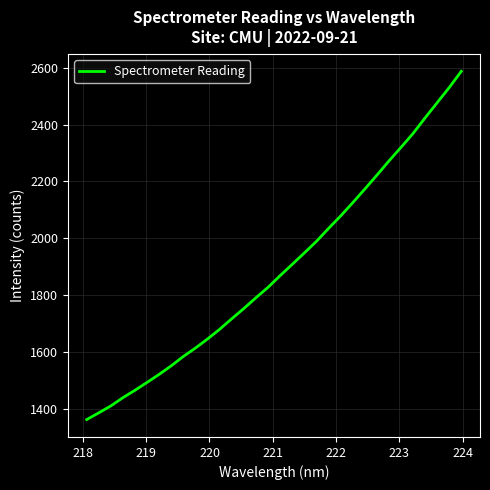

What is the difference between the maximum and minimum values?

1224.4